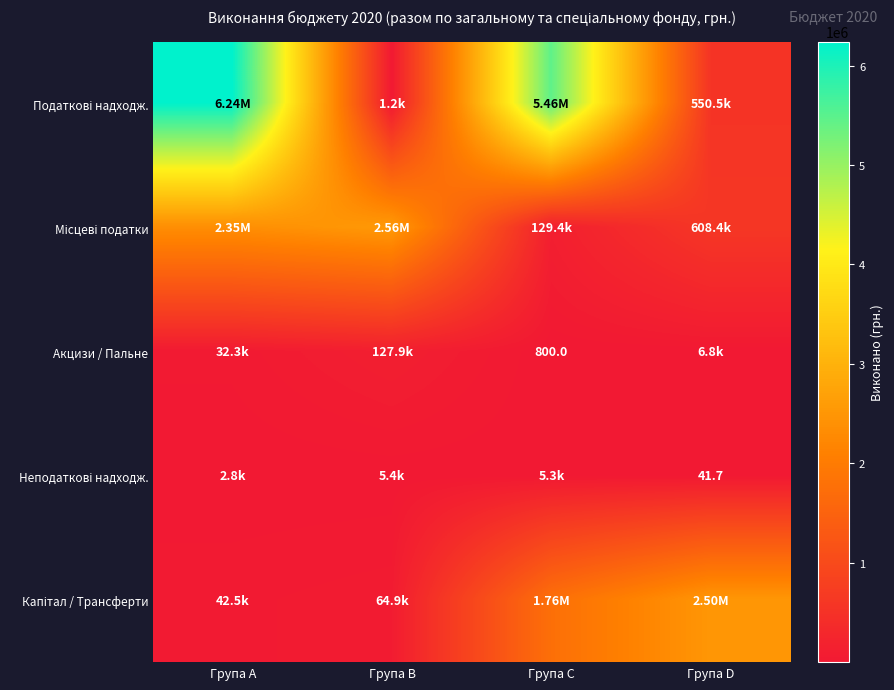

At which category is the sum across all series the highest?

Група A